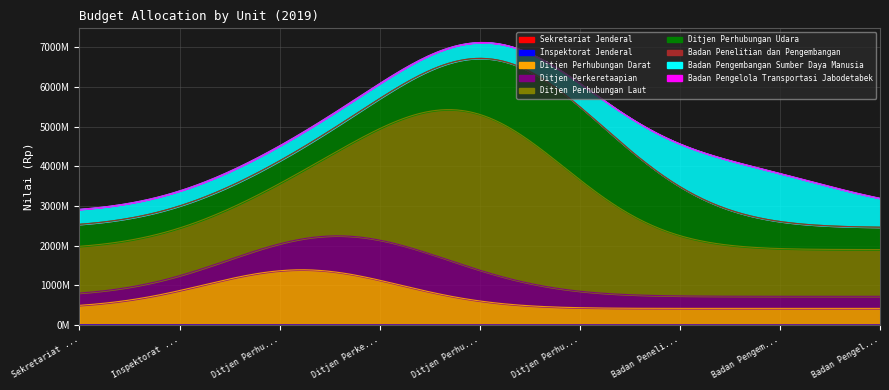

List the labels in order of value, largest first.

Ditjen Perhubungan Laut, Ditjen Perhubungan Udara, Ditjen Perhubungan Darat, Badan Pengembangan Sumber Daya Manusia, Ditjen Perkeretaapian, Badan Pengelola Transportasi Jabodetabek, Sekretariat Jenderal, Badan Penelitian dan Pengembangan, Inspektorat Jenderal